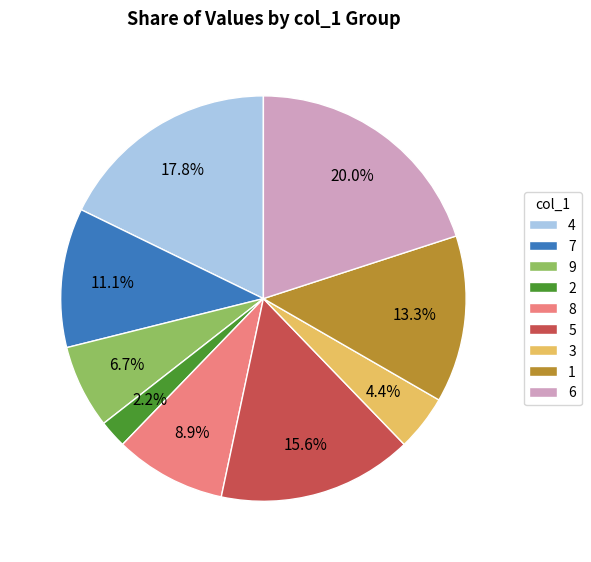

Is there any slice that represents more than half of the pie?

No